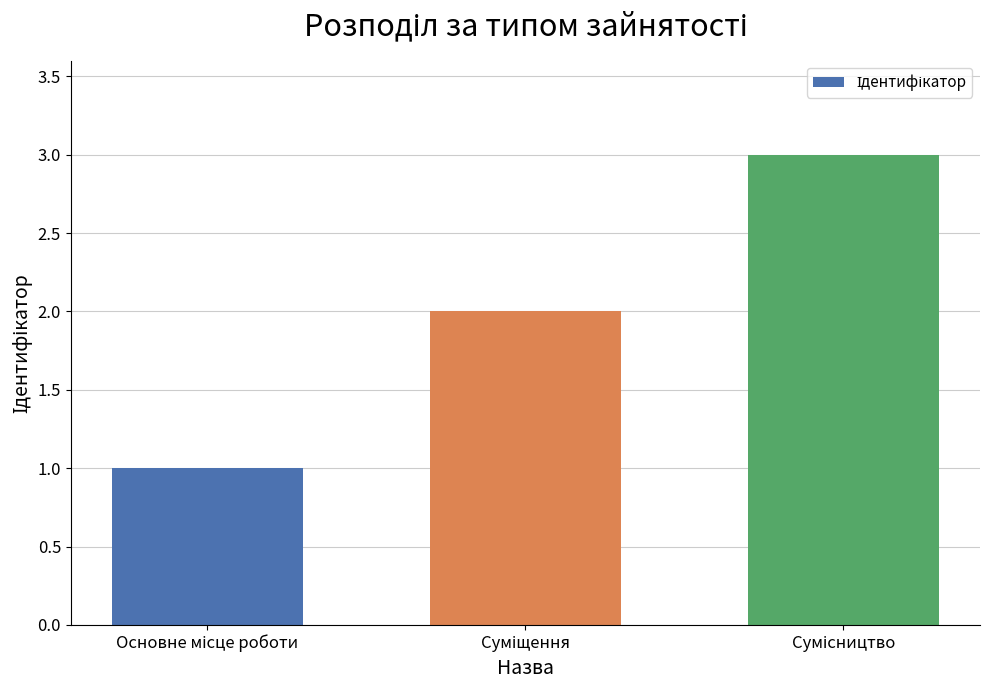

What is the greatest value displayed?

3